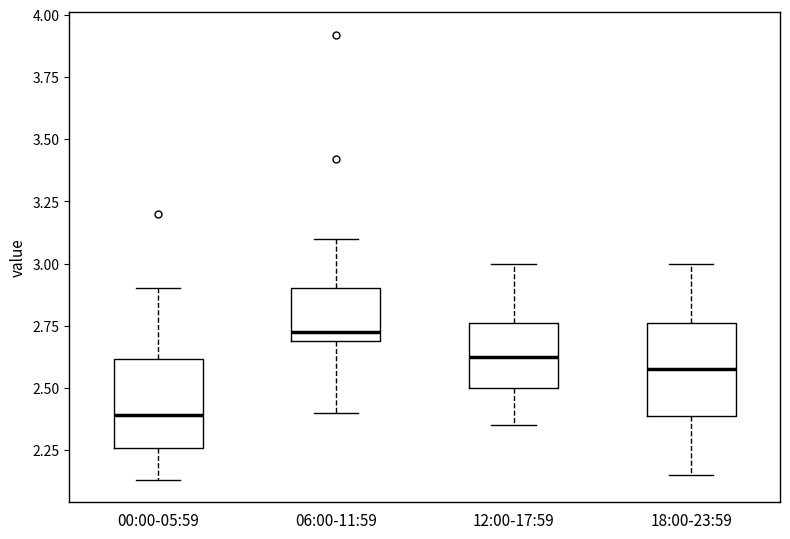

Reading left to right, read every box against the y-axis: the position of its median line, the range the box covers, and the ends of its whiskers. The values are not printed on the chart, so give them approximately, as read against the axis.

00:00-05:59: median 2.40, box 2.25 to 2.60, whiskers 2.15 to 2.90
06:00-11:59: median 2.75, box 2.70 to 2.90, whiskers 2.40 to 3.10
12:00-17:59: median 2.65, box 2.50 to 2.75, whiskers 2.35 to 3.00
18:00-23:59: median 2.60, box 2.40 to 2.75, whiskers 2.15 to 3.00